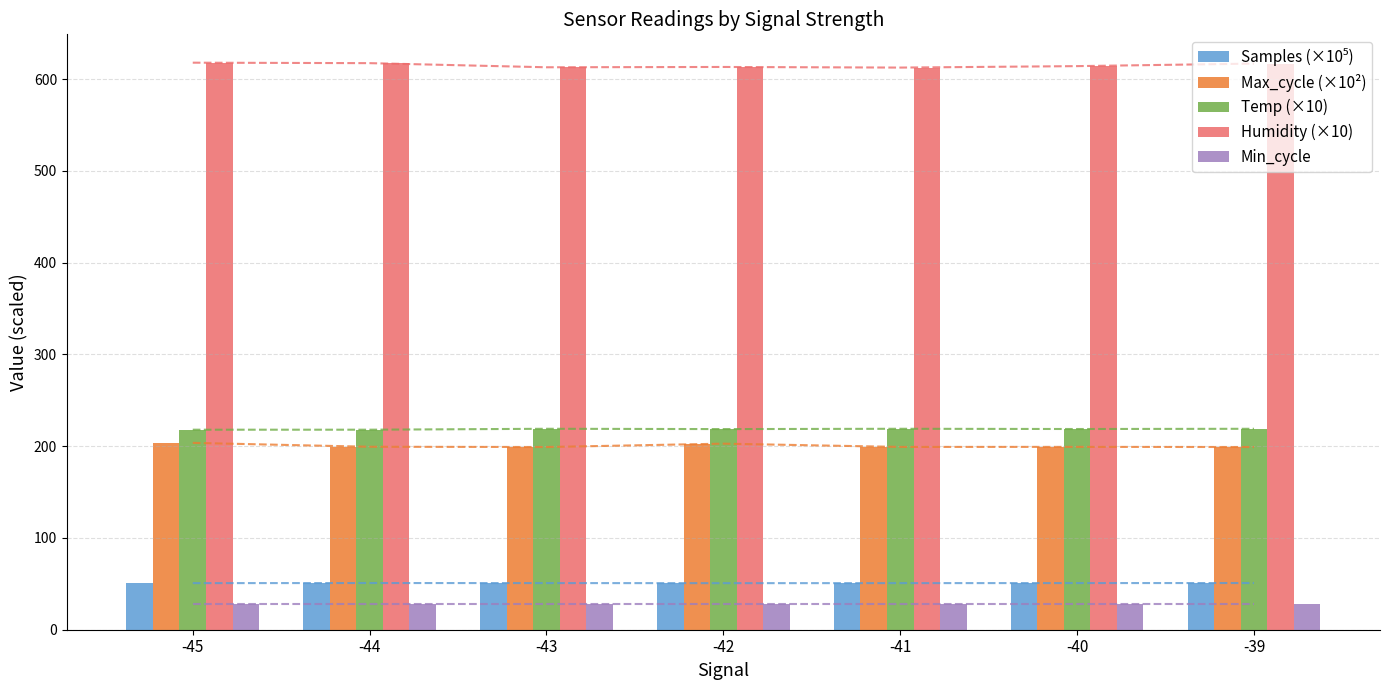

Does the chart contain any negative values?

No